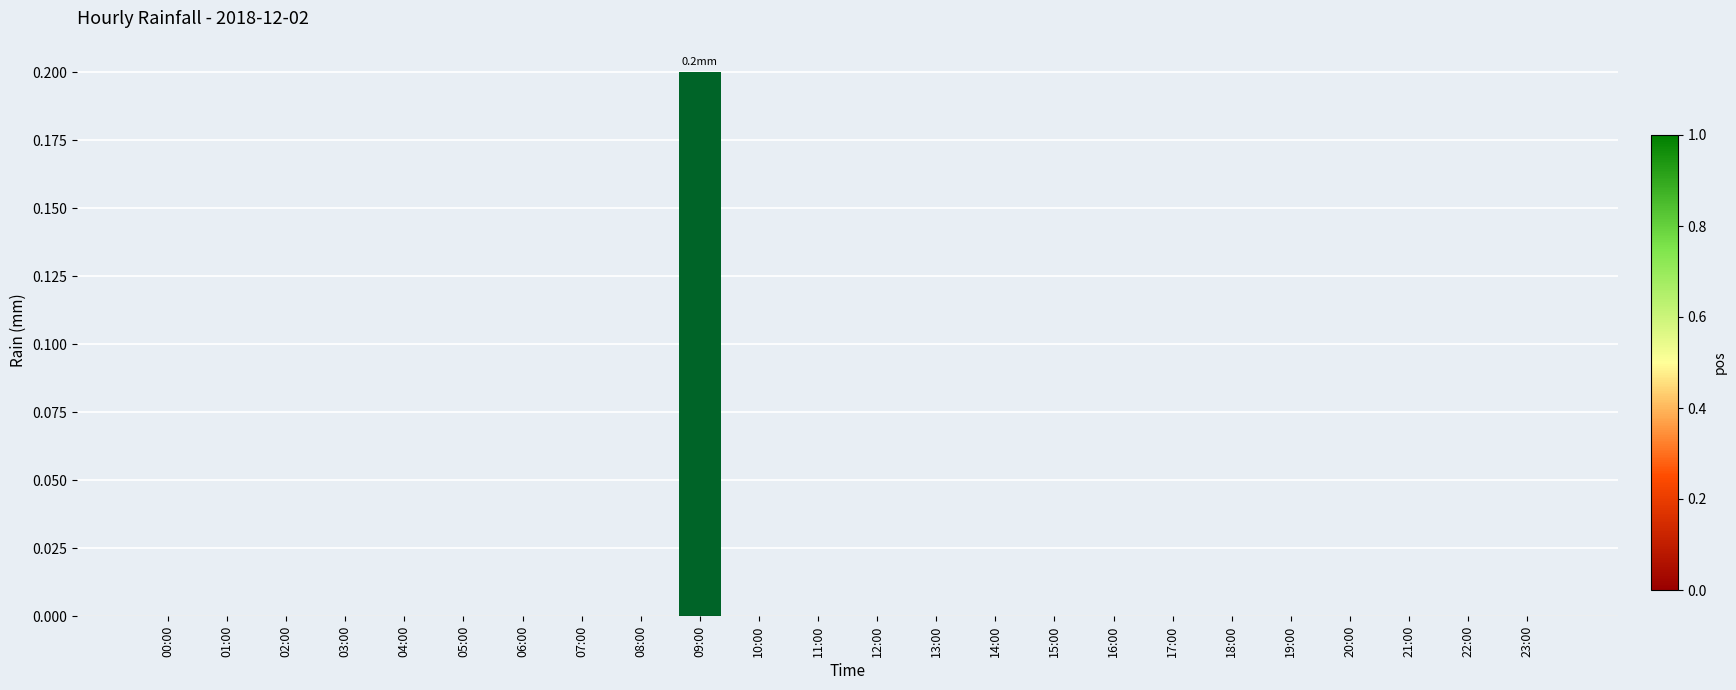

Which label corresponds to the largest value in the chart?

09:00